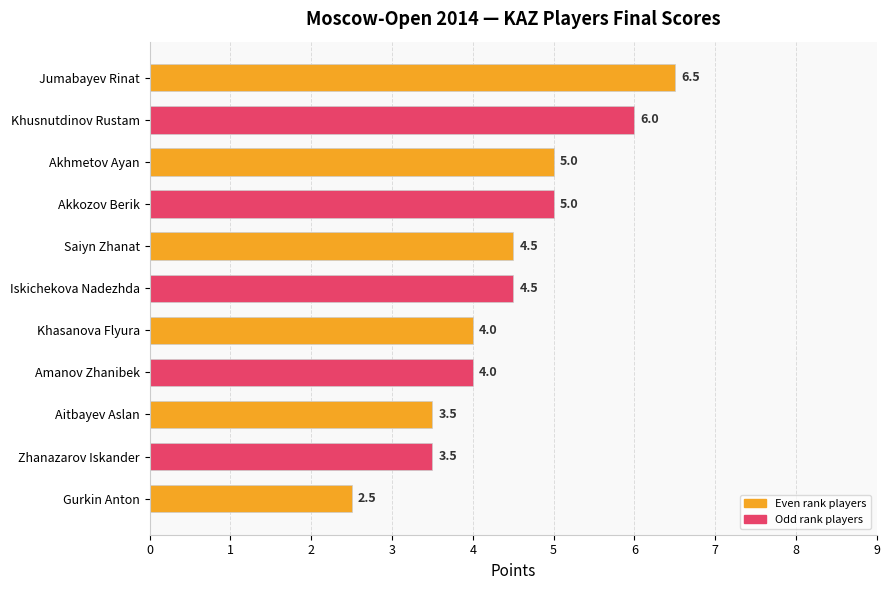

Which label corresponds to the smallest value in the chart?

Gurkin Anton